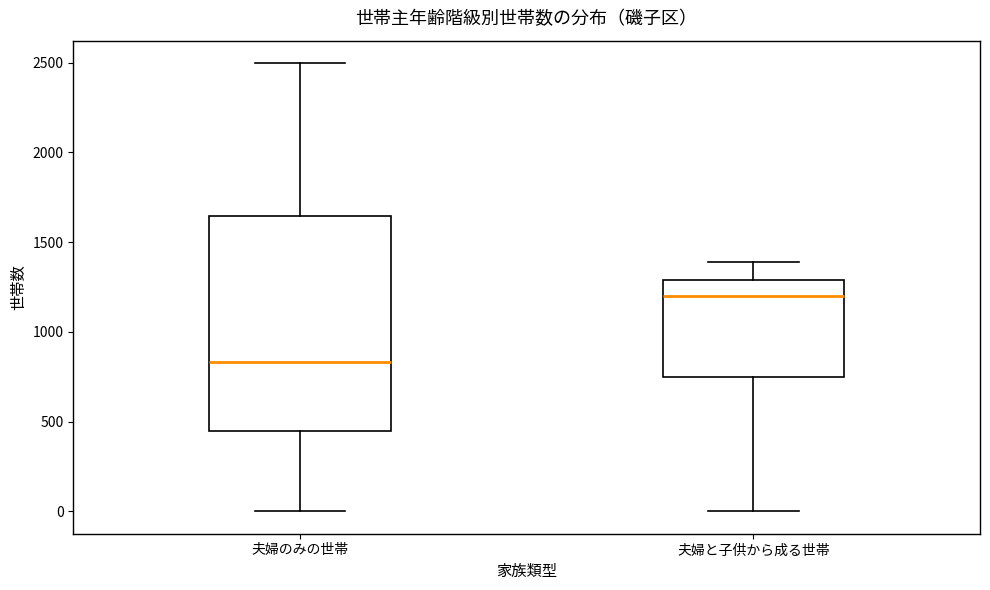

Reading left to right, read every box against the y-axis: the position of its median line, the range the box covers, and the ends of its whiskers. The values are not printed on the chart, so give them approximately, as read against the axis.

夫婦のみの世帯: median 850, box 450 to 1650, whiskers 0 to 2500
夫婦と子供から成る世帯: median 1200, box 750 to 1300, whiskers 0 to 1400